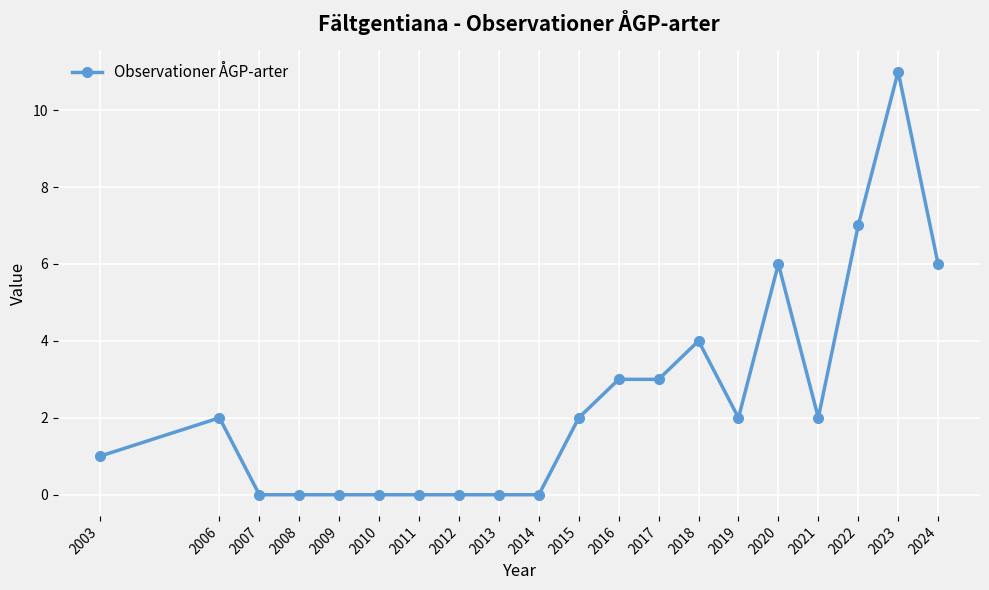

The value at 2010 is 0. True or false?

True